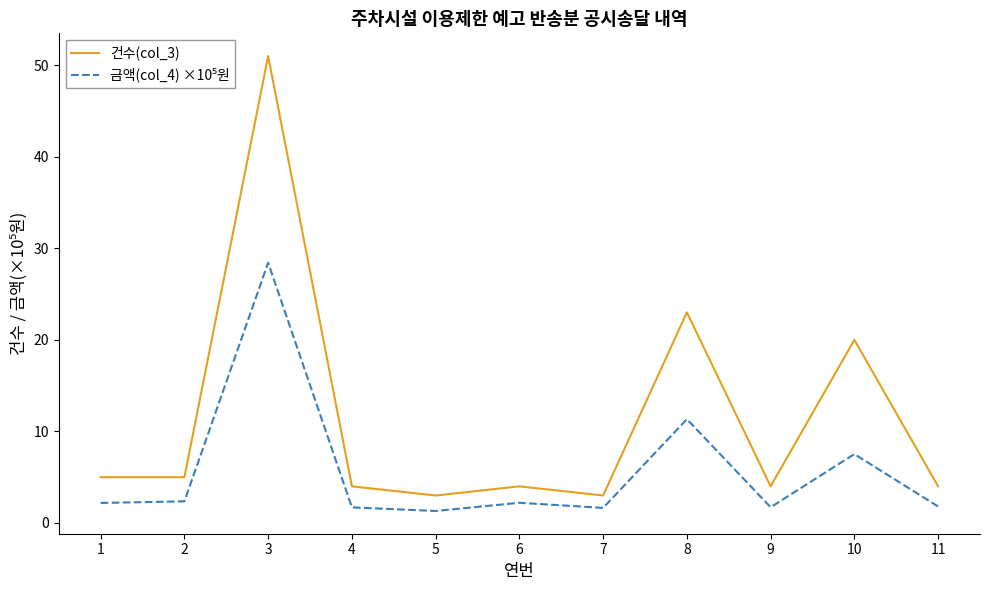

What is the greatest value displayed?

51.0